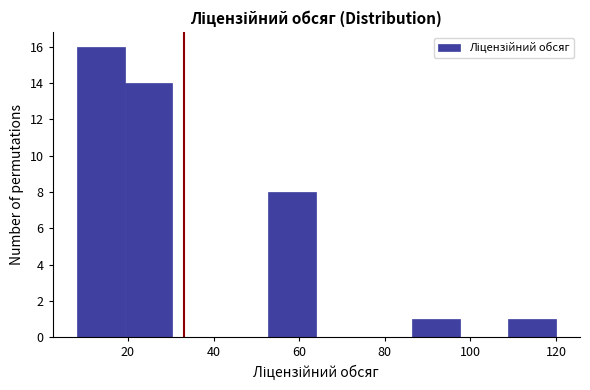

How tall is the bar that spans 108.8 to 120.0 on the x-axis? Neither the bar edges nor the heights are printed on the chart, so give them approximately, as read against the axes.

1